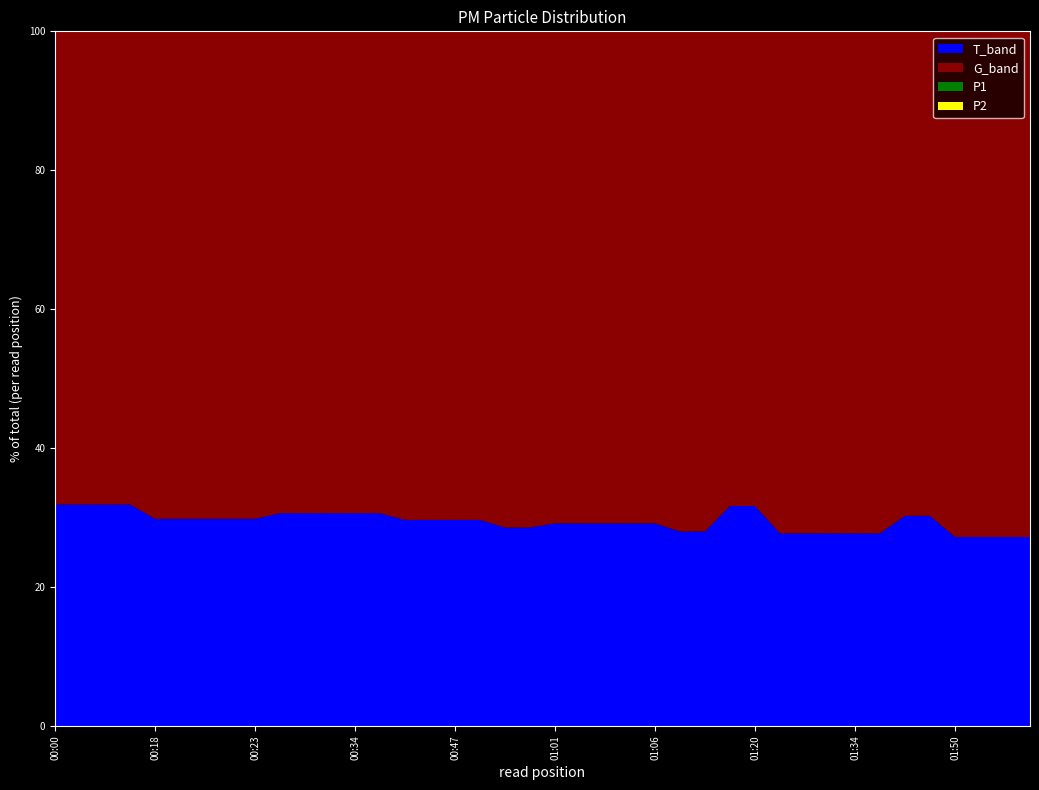

The P1 series shows 12.3 at 00:32. True or false?

False